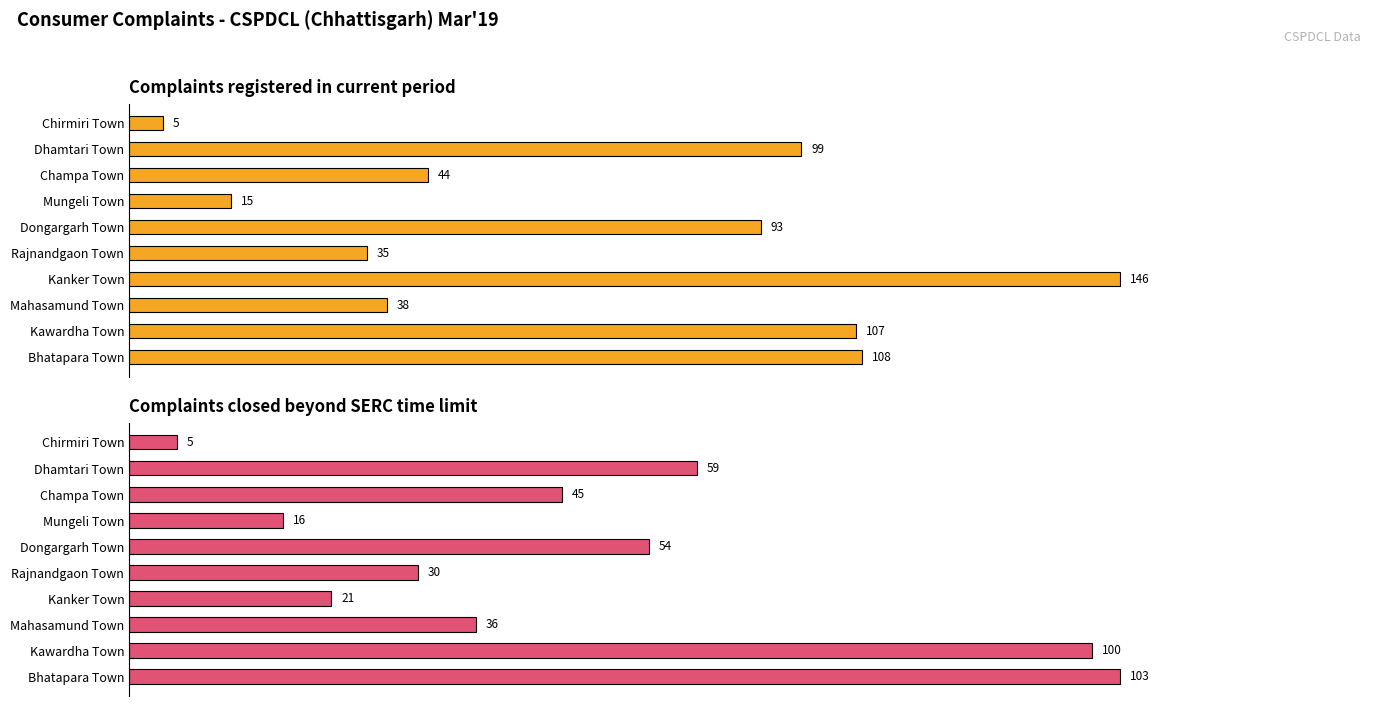

Count the number of data series in this chart.

2